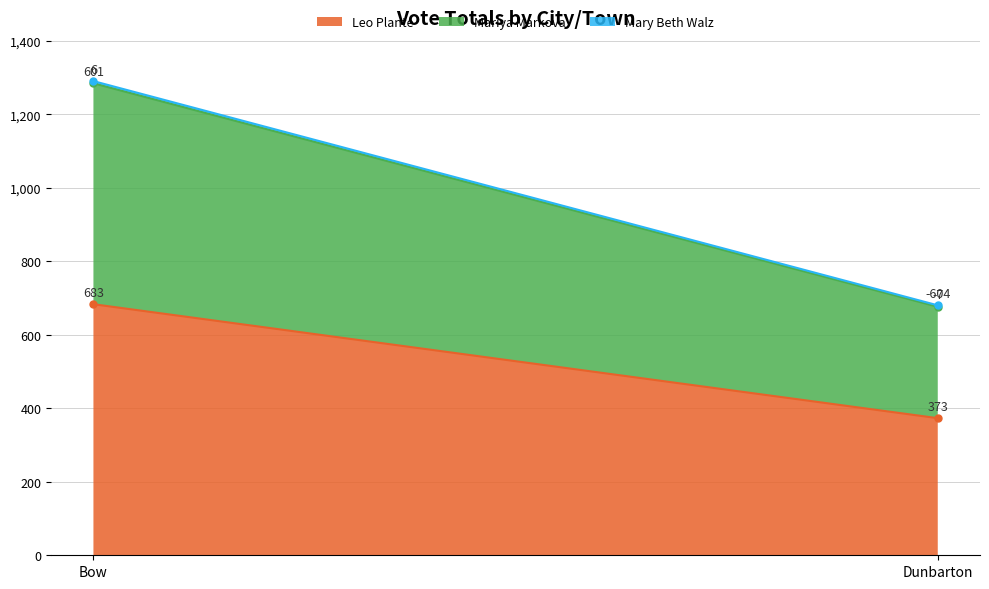

What are all the series names shown in the legend?

Leo Plante, Mariya Markova, Mary Beth Walz